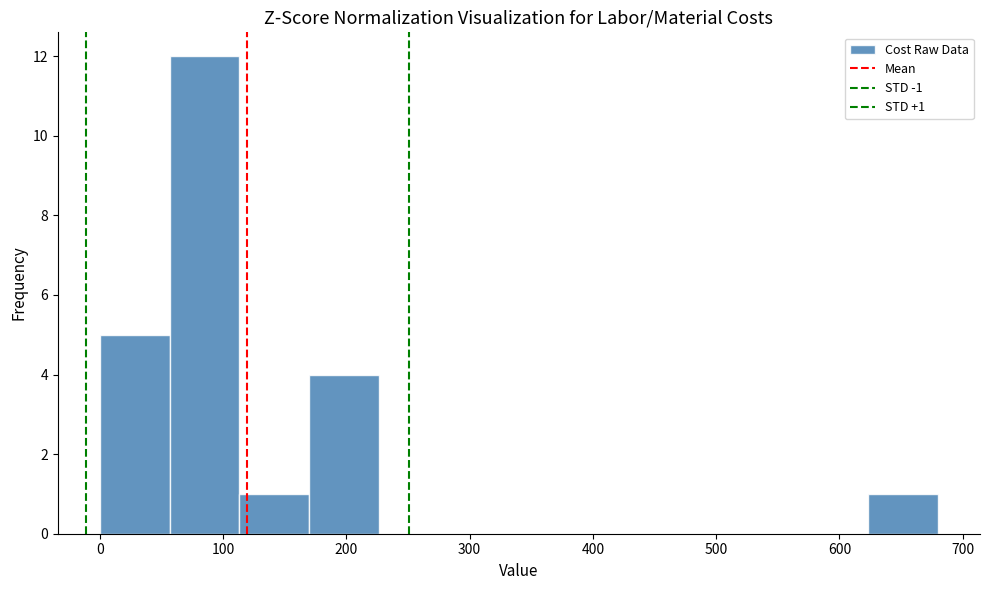

Over which range of the x-axis is the bar tallest?

60 to 110